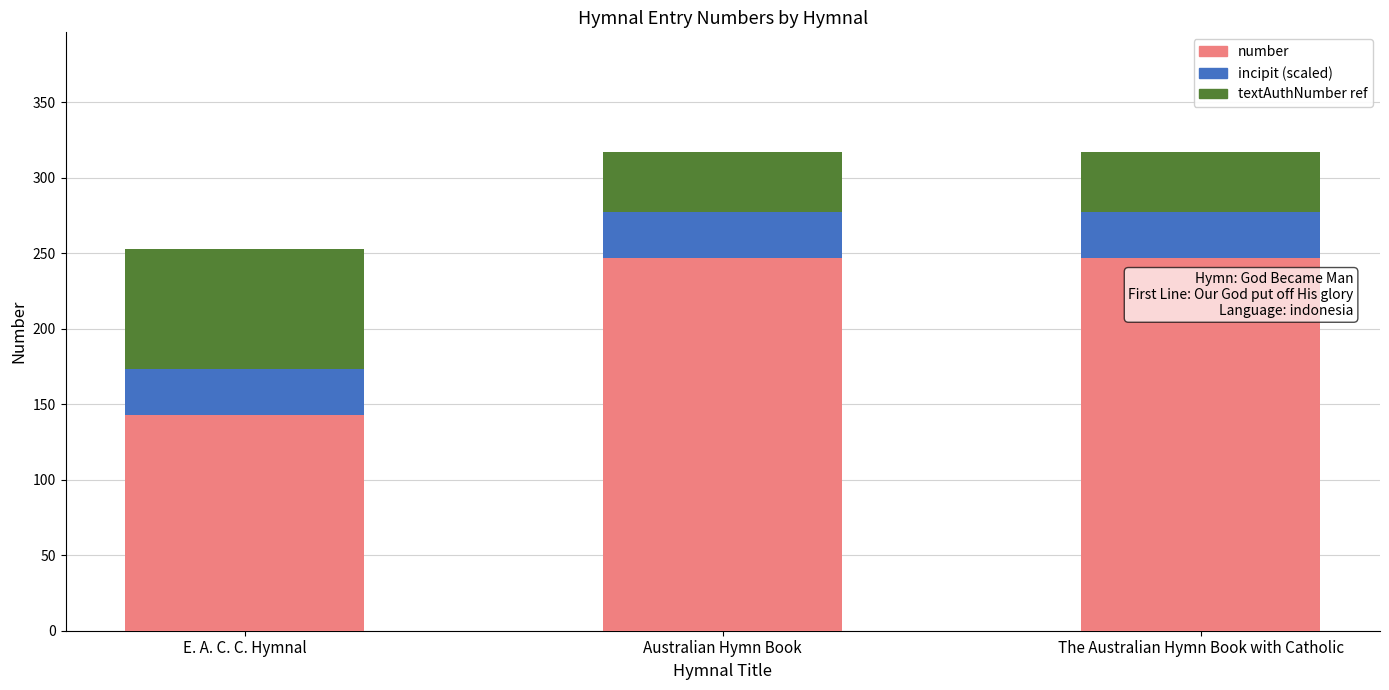

The value of number at E. A. C. C. Hymnal is 55. True or false?

False